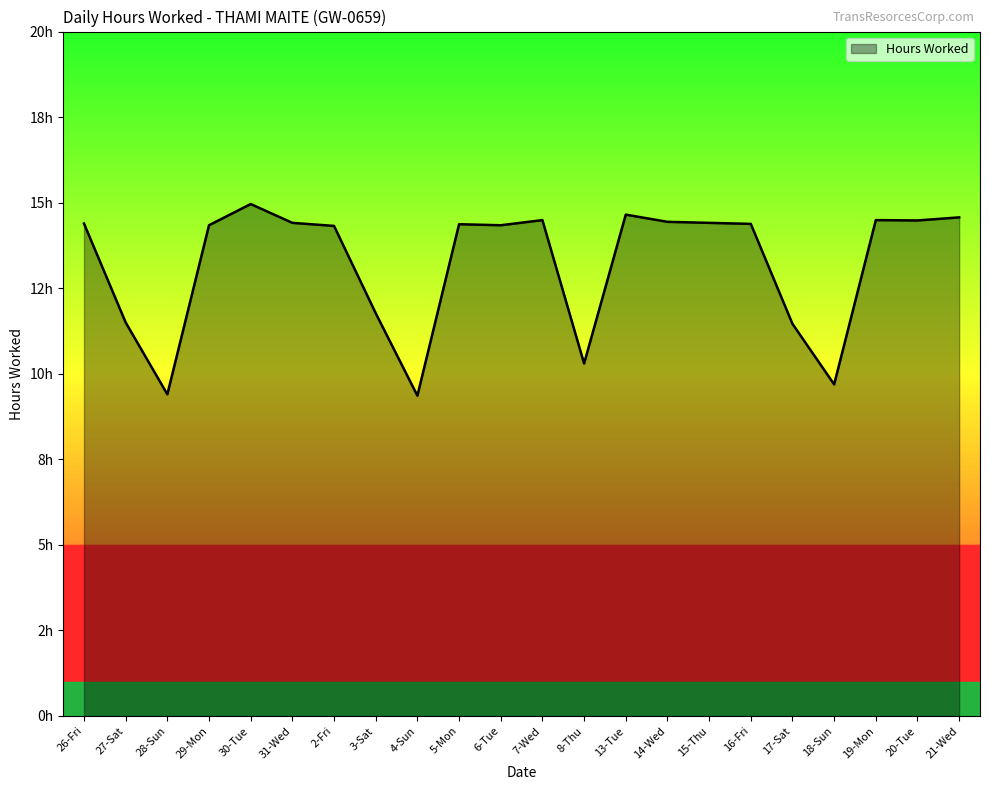

At which label does the data first exceed 14?

26-Fri